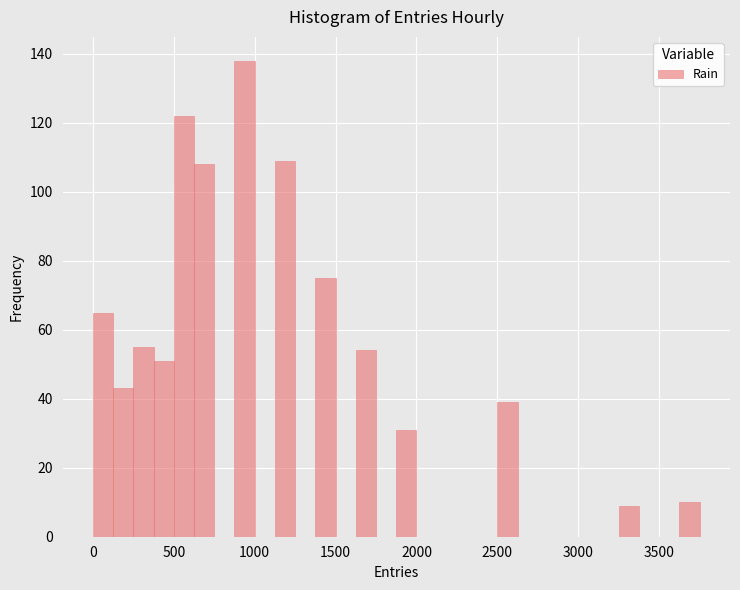

Read against the x-axis, roughly where is the centre of the tallest bar?

950